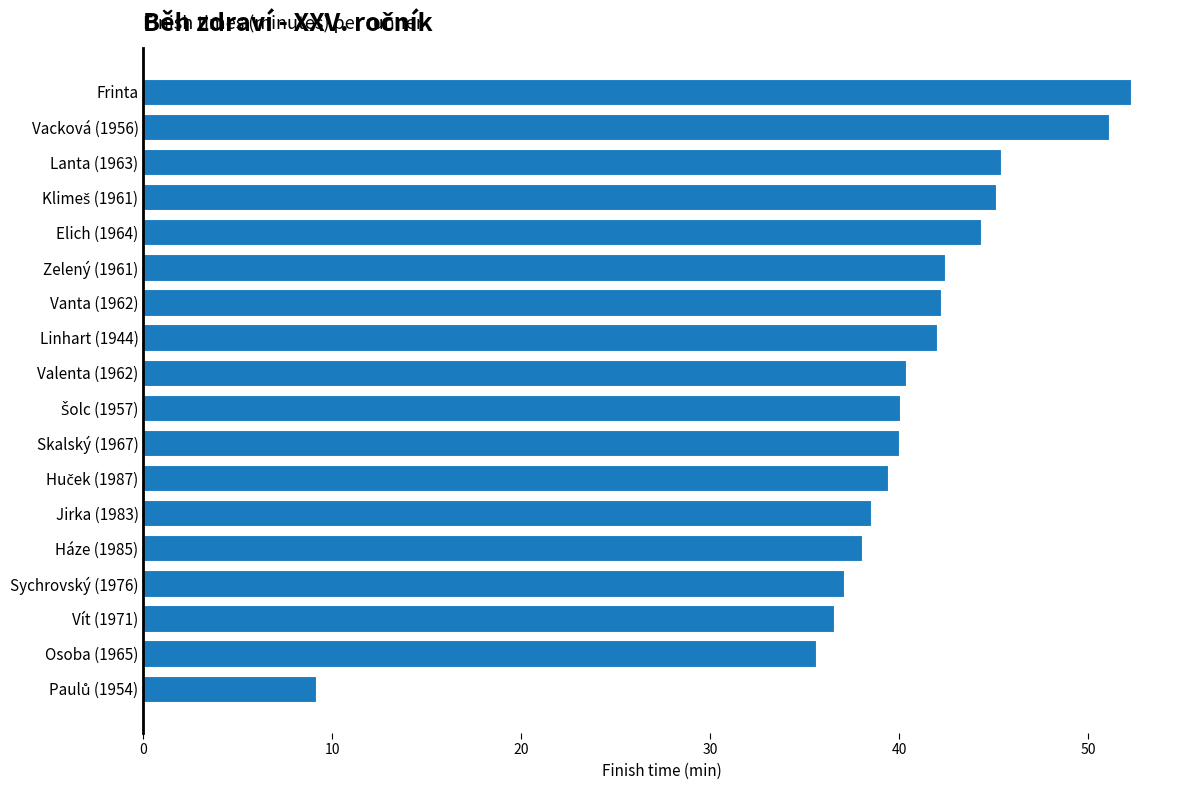

What is the difference between the maximum and minimum values?

43.1